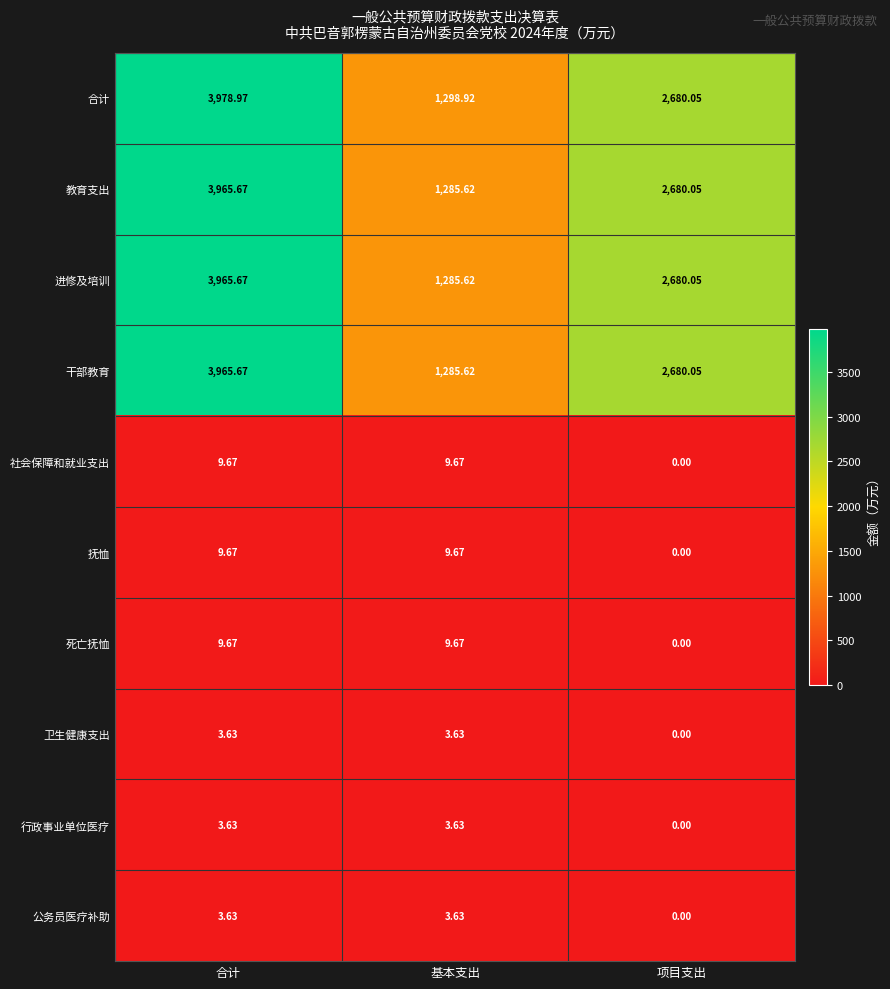

At which label does 社会保障和就业支出 first exceed 9?

合计